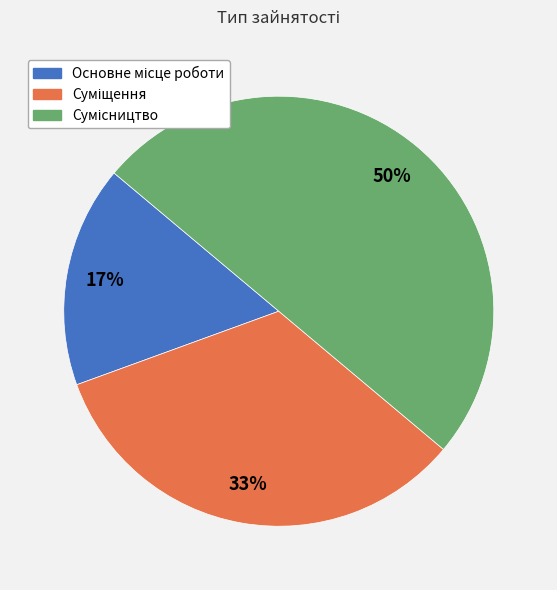

Count the number of slices in the pie.

3